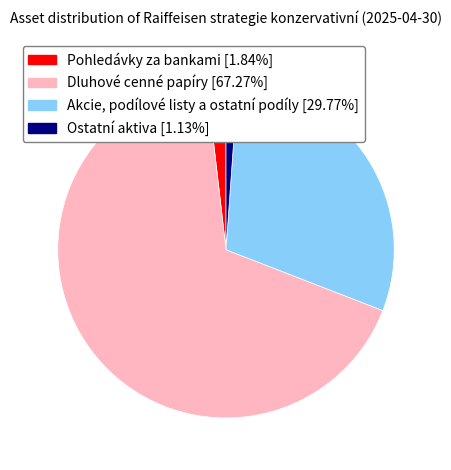

Rank the categories by value from lowest to highest.

Ostatní aktiva, Pohledávky za bankami, Akcie, podílové listy a ostatní podíly, Dluhové cenné papíry